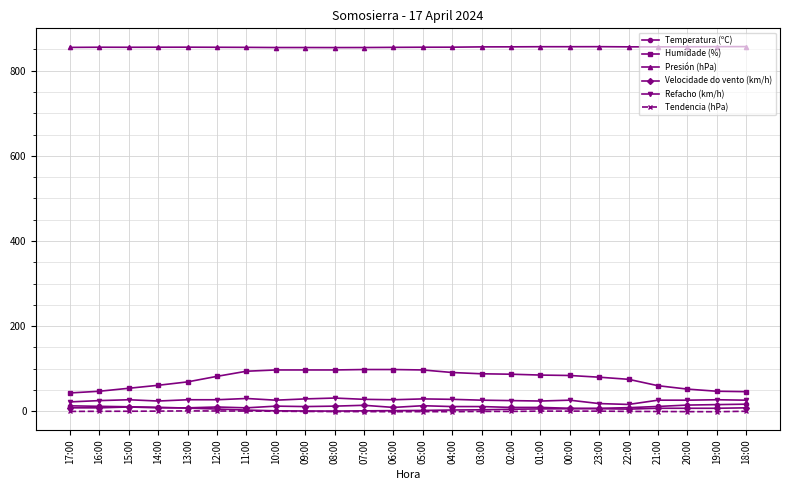

What is the value of the Presión (hPa) point at the 4th from the left?

855.1